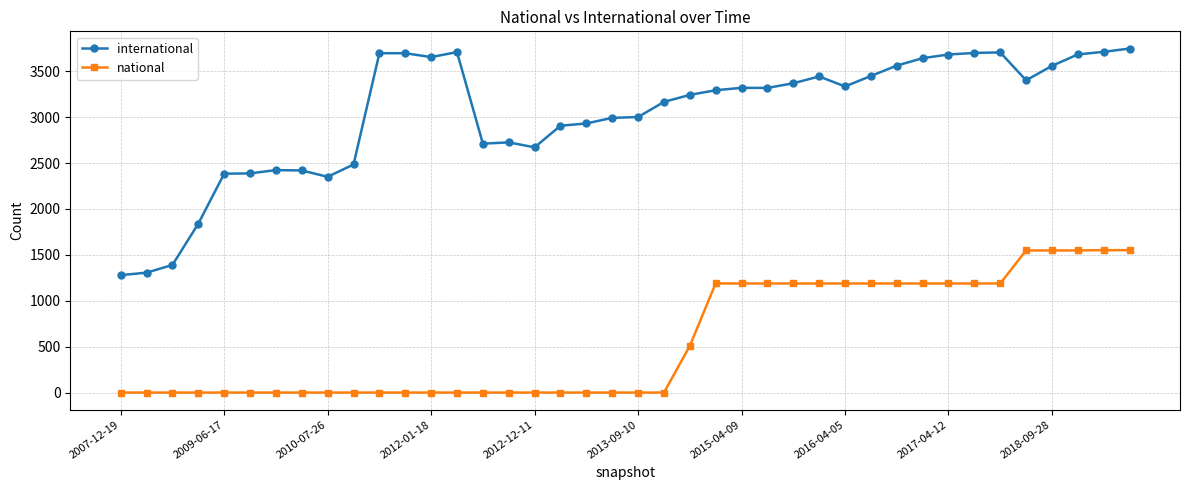

List the series in order of their peak value, highest first.

international, national